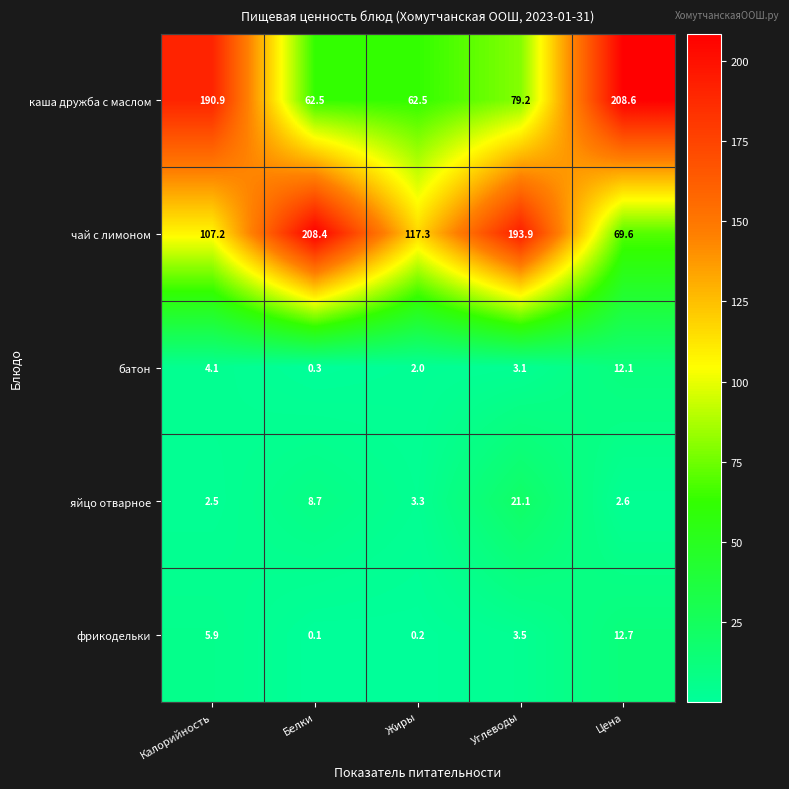

What is the sum of all батон values?

21.6